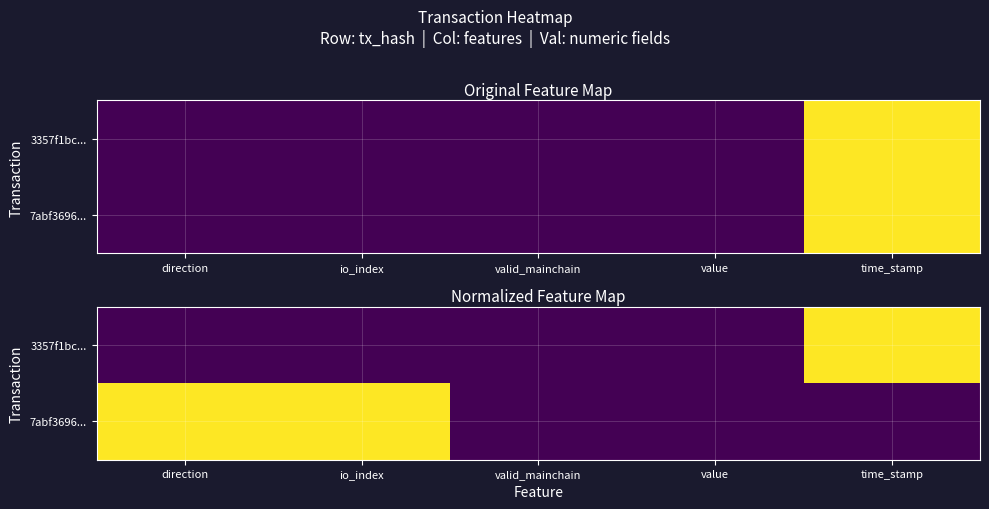

Which category has the highest value across all series?

time_stamp